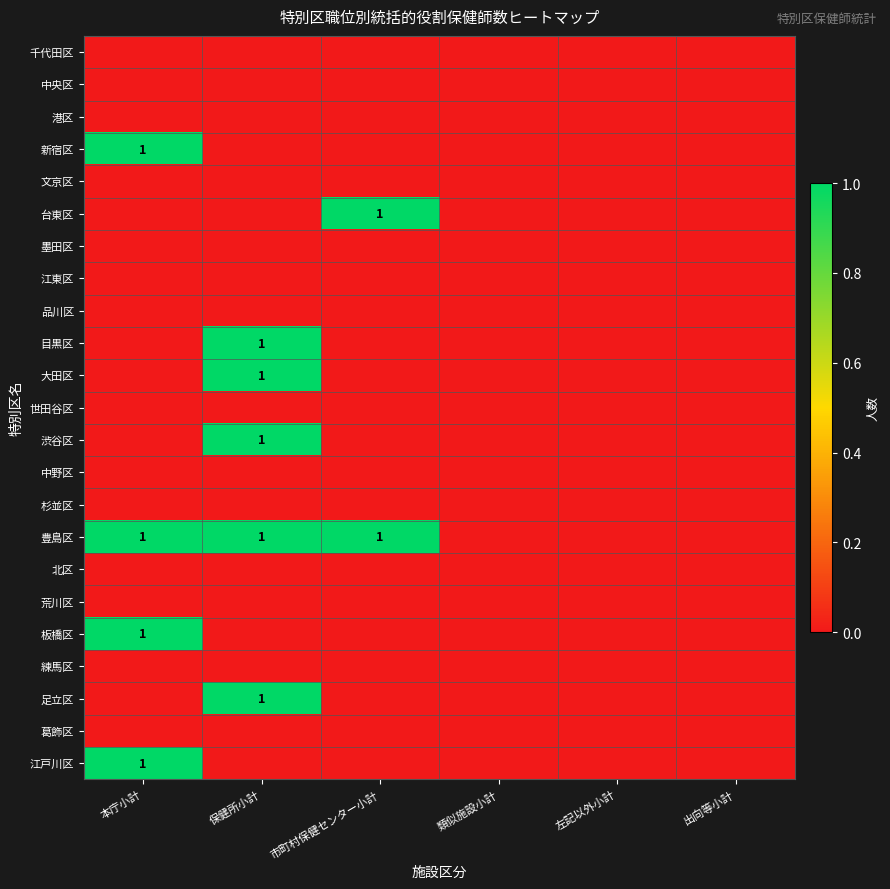

The 新宿区 series shows 1 at 本庁小計. True or false?

True